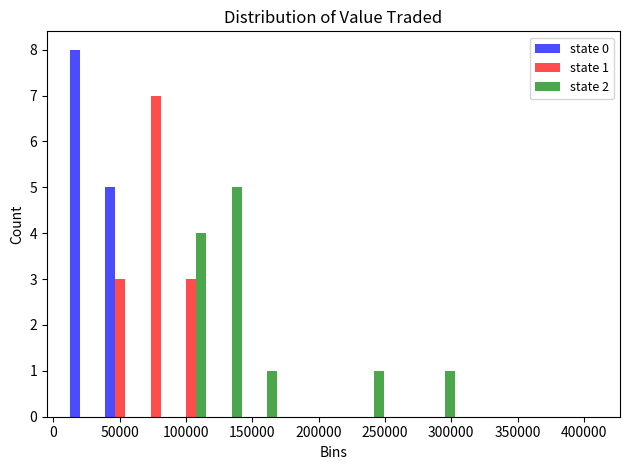

In the state 0 series, which range on the x-axis has the tallest bar?

10000 to 35000